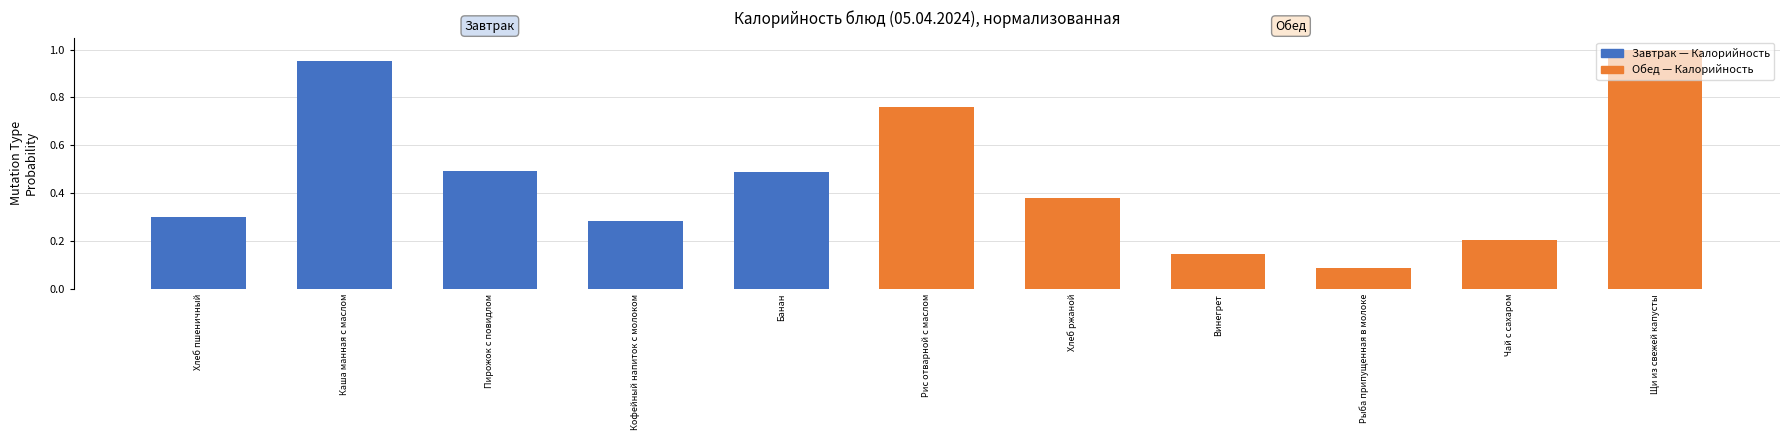

What is the label of the 8th bar from the left?

Винегрет